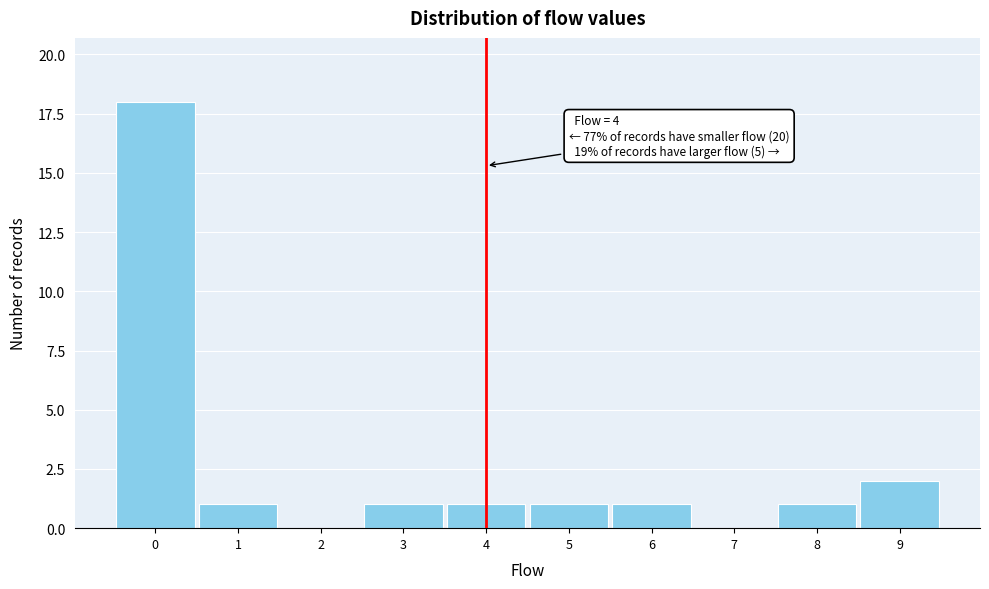

Over which range of the x-axis is the bar tallest?

-0.5 to 0.5